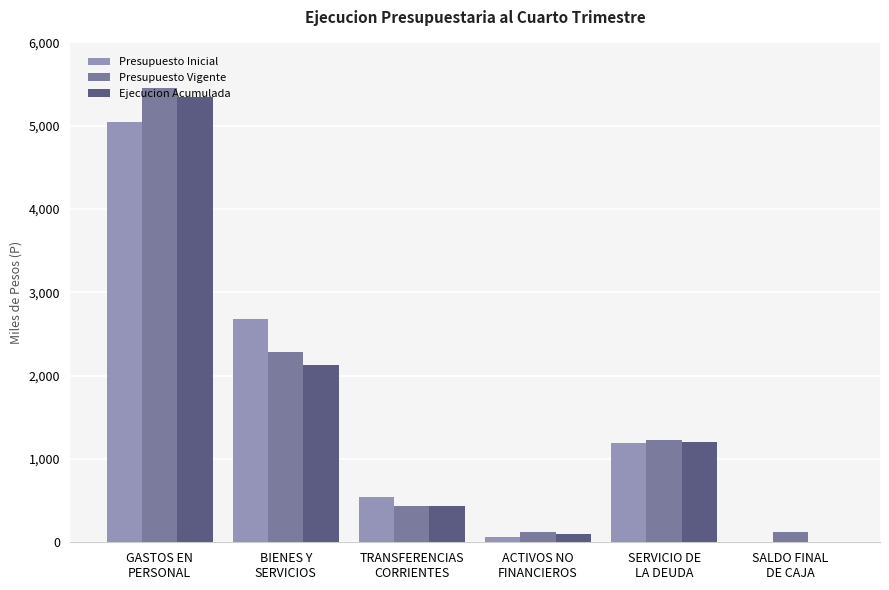

Are the bars grouped side by side (vs. stacked)?

Yes